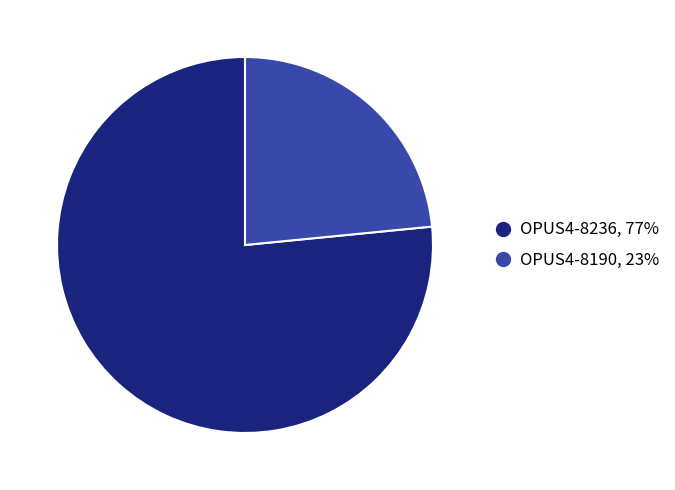

Does OPUS4-8190 represent more than half of the total?

No